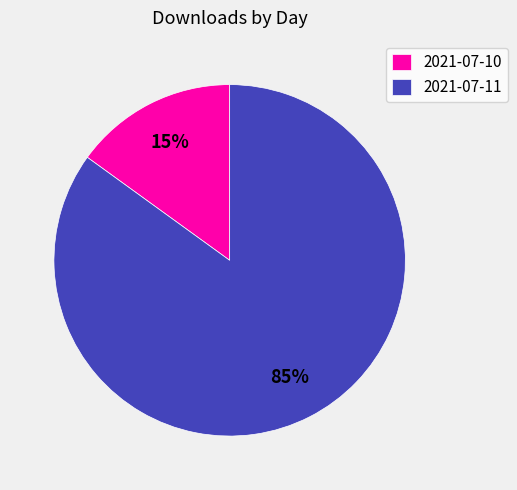

To the nearest percent, what is the combined percentage of 2021-07-10 and 2021-07-11?

100%